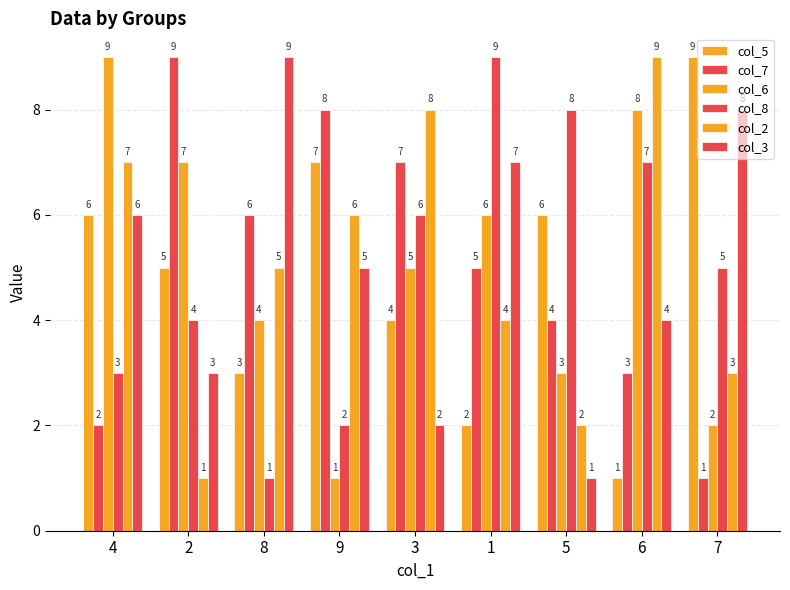

Which series changed the most between 3 and 1?

col_3